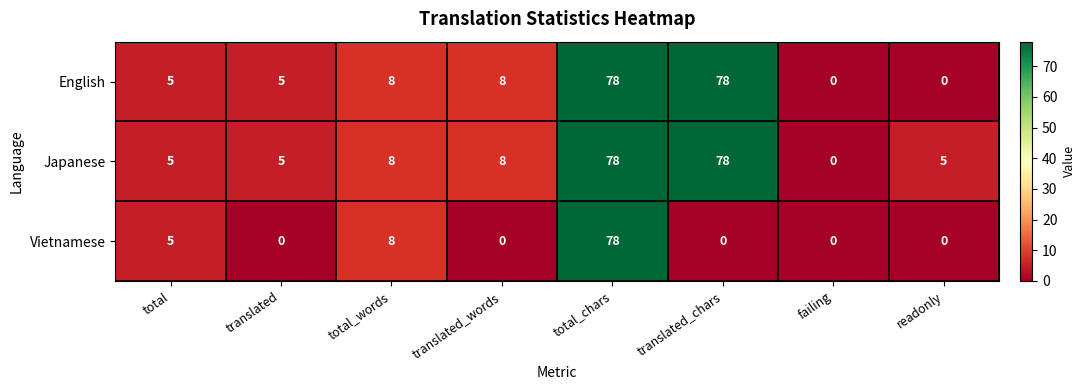

Between total and translated_words, which series saw the biggest shift?

Vietnamese